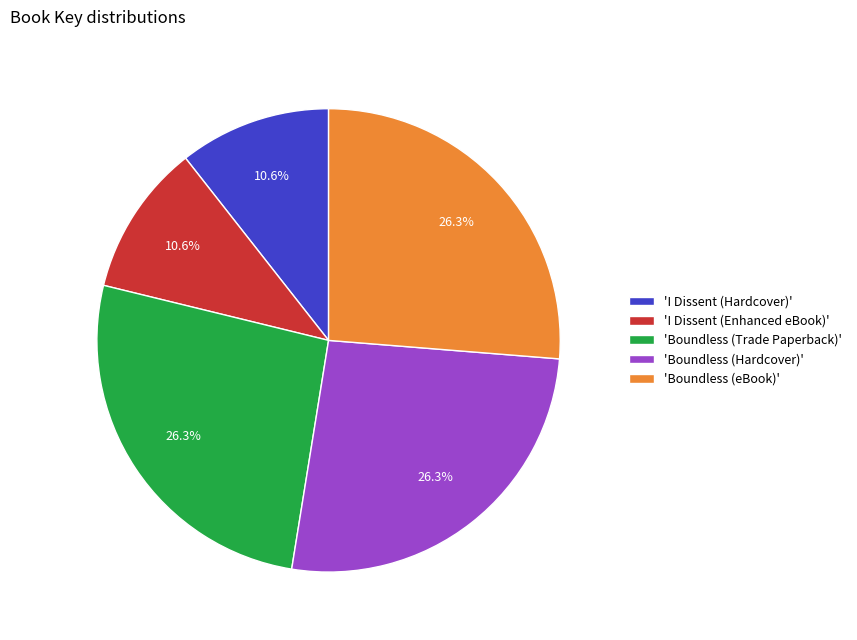

What percentage is NOT represented by 'Boundless (Hardcover)'?

73.7%